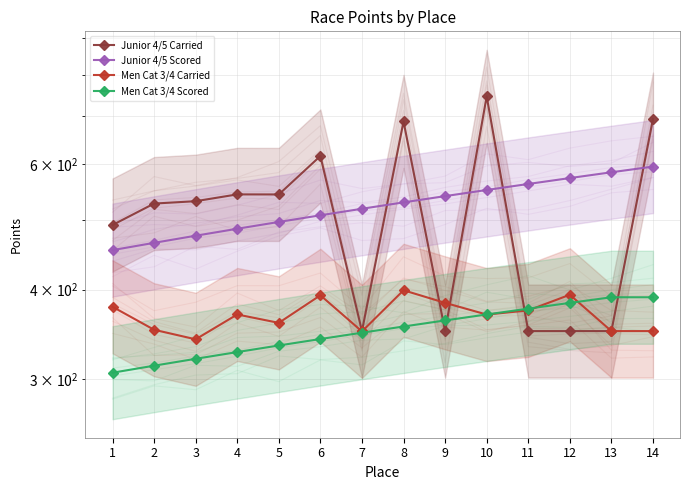

True or false: Men Cat 3/4 Scored and Junior 4/5 Carried intersect in this chart.

True